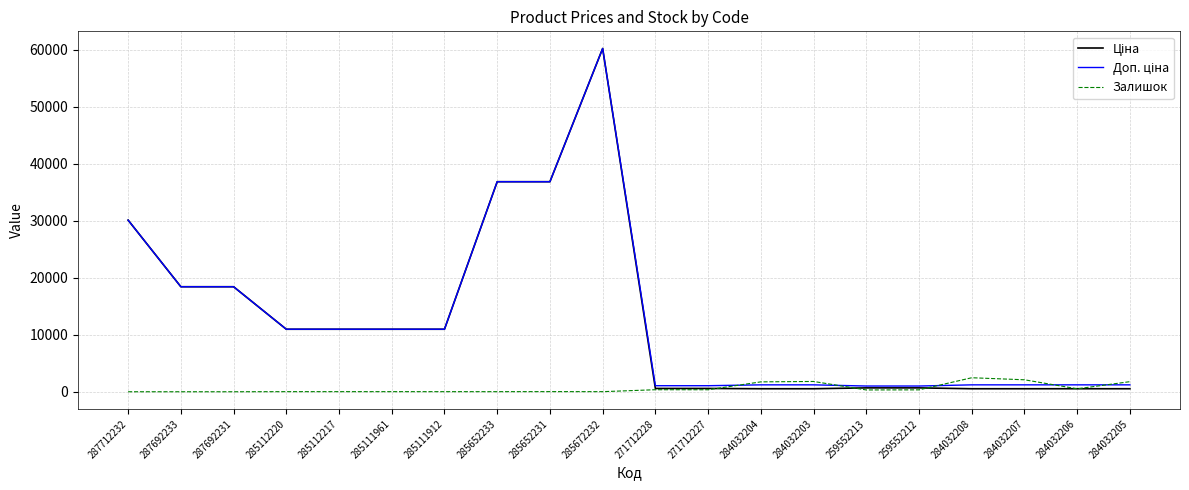

Which label corresponds to the largest value in the chart?

285672232